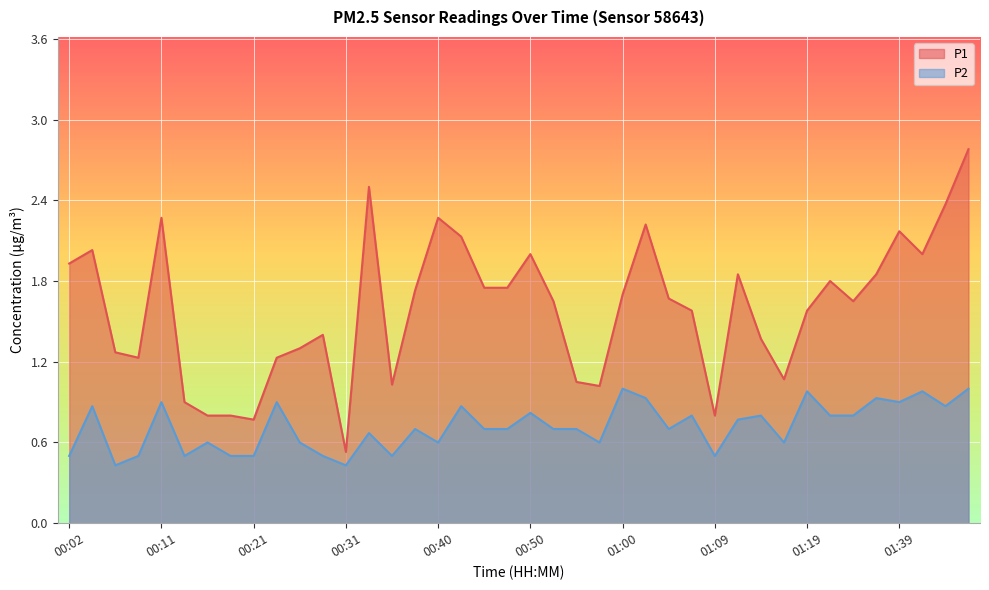

Reading right to left, list all the values displayed in this chart.

P1: 01:47=2.8	01:44=2.4	01:42=2.0	01:39=2.2	01:36=1.9	01:34=1.6	01:27=1.8	01:19=1.6	01:17=1.1	01:14=1.4	01:12=1.9	01:09=0.8	01:07=1.6	01:05=1.7	01:02=2.2	01:00=1.7	00:57=1.0	00:55=1.1	00:52=1.6	00:50=2.0	00:48=1.8	00:45=1.8	00:43=2.1	00:40=2.3	00:38=1.7	00:35=1.0	00:33=2.5	00:31=0.5	00:28=1.4	00:26=1.3	00:23=1.2	00:21=0.8	00:18=0.8	00:16=0.8	00:14=0.9	00:11=2.3	00:09=1.2	00:06=1.3	00:04=2.0	00:02=1.9
P2: 01:47=1.0	01:44=0.9	01:42=1.0	01:39=0.9	01:36=0.9	01:34=0.8	01:27=0.8	01:19=1.0	01:17=0.6	01:14=0.8	01:12=0.8	01:09=0.5	01:07=0.8	01:05=0.7	01:02=0.9	01:00=1.0	00:57=0.6	00:55=0.7	00:52=0.7	00:50=0.8	00:48=0.7	00:45=0.7	00:43=0.9	00:40=0.6	00:38=0.7	00:35=0.5	00:33=0.7	00:31=0.4	00:28=0.5	00:26=0.6	00:23=0.9	00:21=0.5	00:18=0.5	00:16=0.6	00:14=0.5	00:11=0.9	00:09=0.5	00:06=0.4	00:04=0.9	00:02=0.5